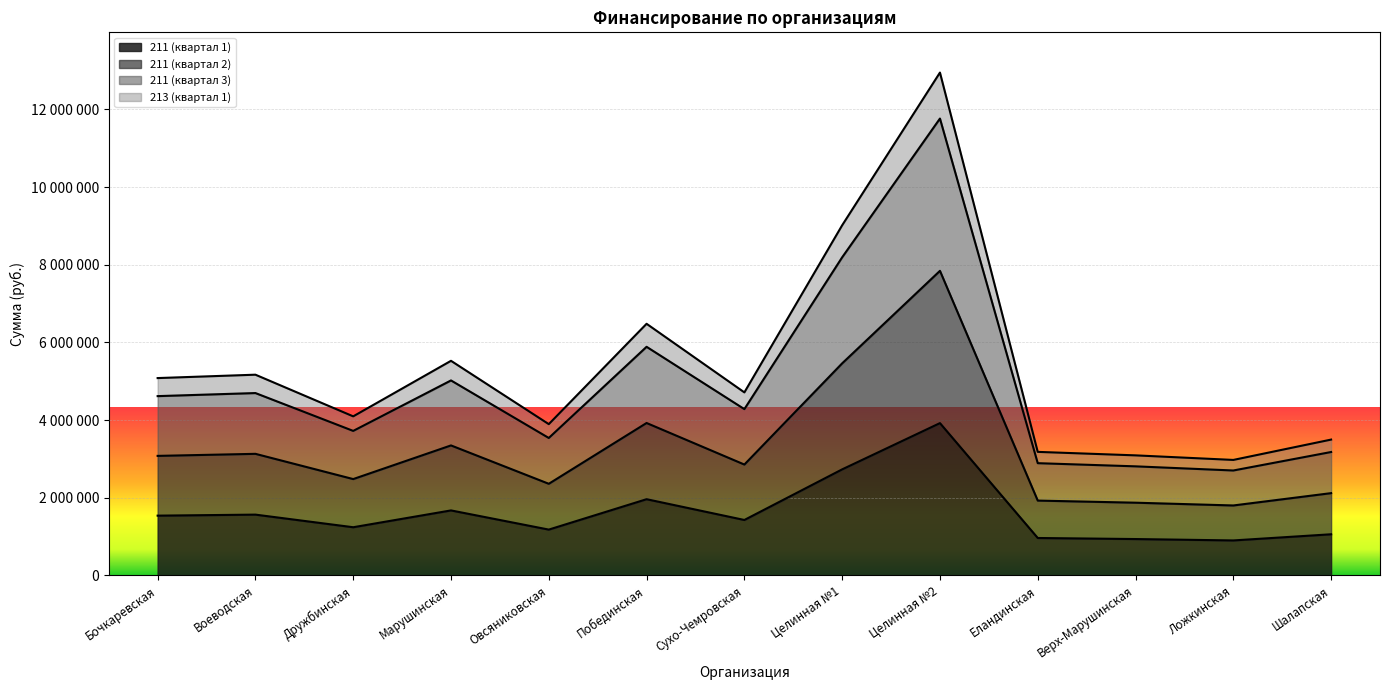

The 213 (квартал 1) series shows 7190247 at Бочкаревская. True or false?

False